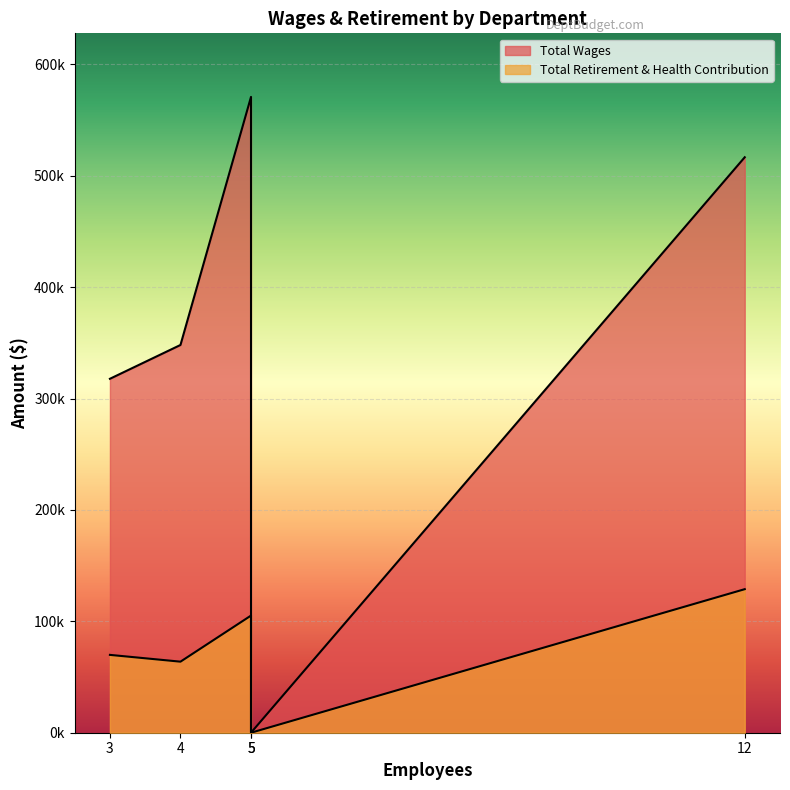

List the series in order of their overall mean, highest first.

Total Wages, Total Retirement & Health Contribution